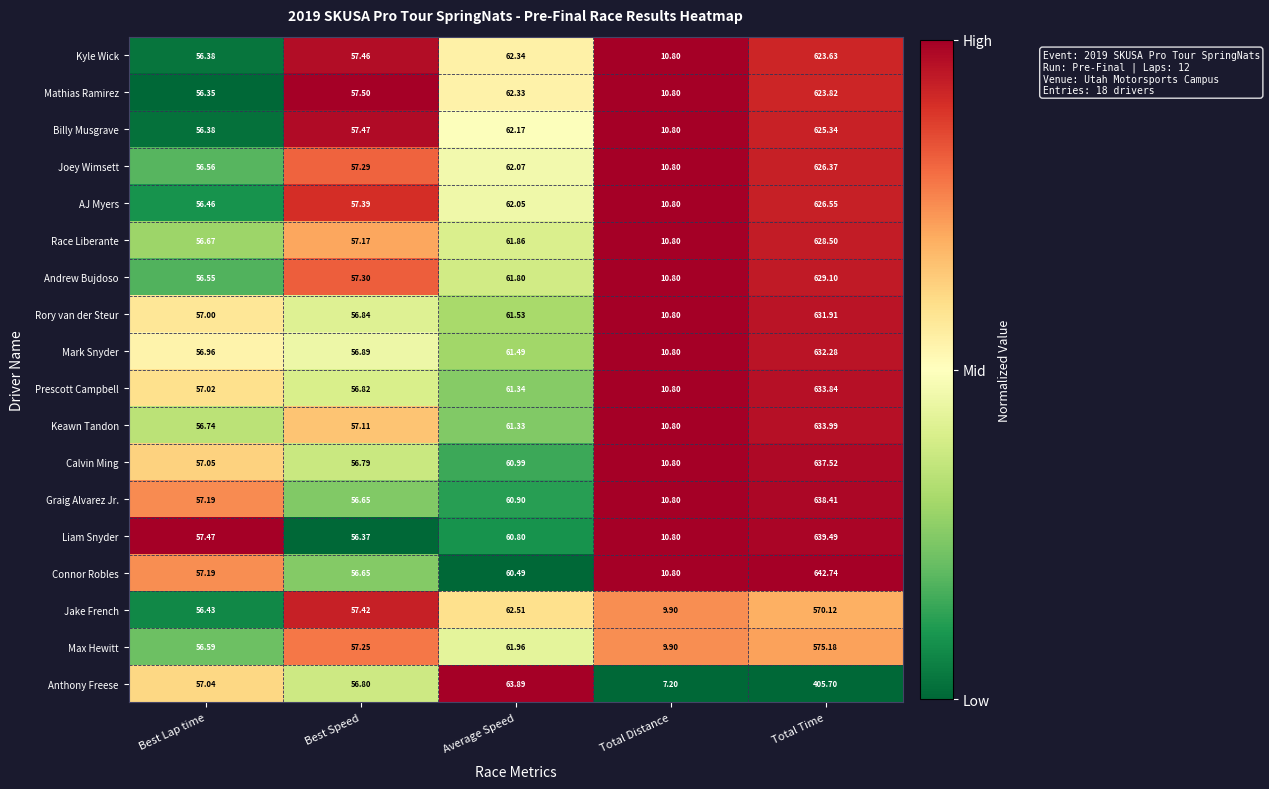

List the series in order of their peak value, lowest first.

Anthony Freese, Jake French, Max Hewitt, Kyle Wick, Mathias Ramirez, Billy Musgrave, Joey Wimsett, AJ Myers, Race Liberante, Andrew Bujdoso, Rory van der Steur, Mark Snyder, Prescott Campbell, Keawn Tandon, Calvin Ming, Graig Alvarez Jr., Liam Snyder, Connor Robles